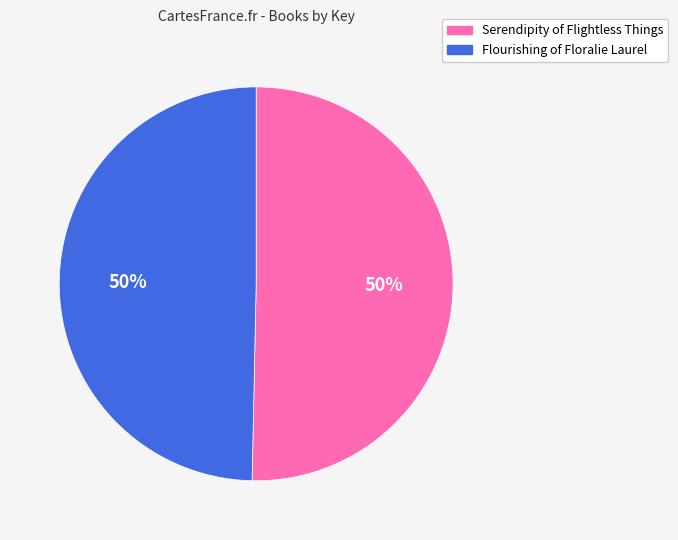

To the nearest percent, what is the average slice percentage?

50%